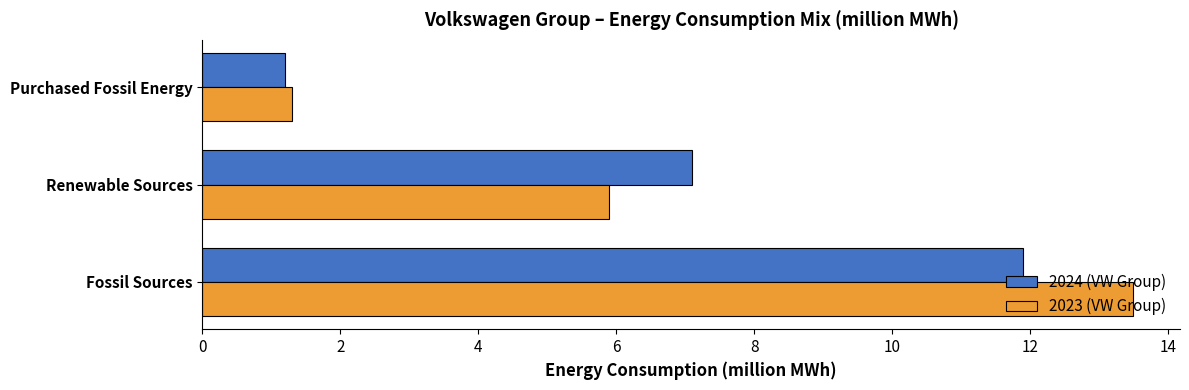

True or false: 2024 (VW Group) has a value of 7.1 at Renewable Sources.

True